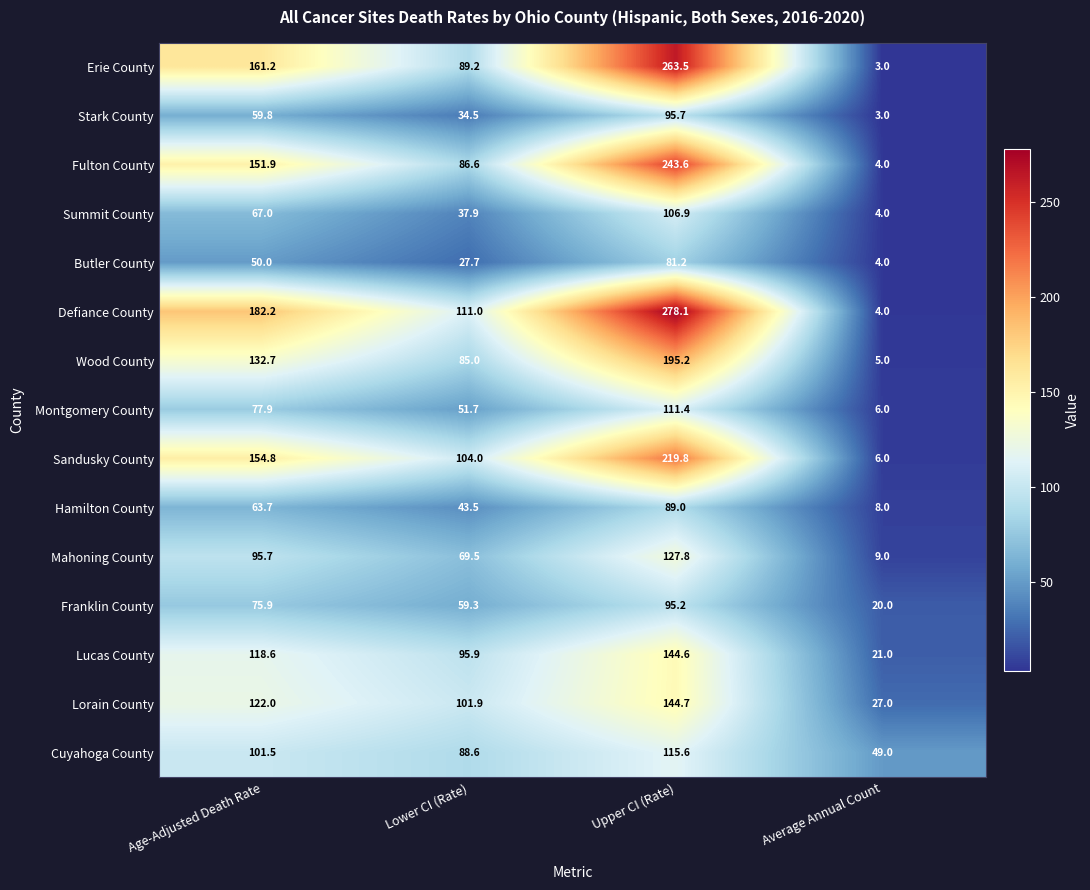

Is it true that Stark County equals 25.7 at Age-Adjusted Death Rate?

False